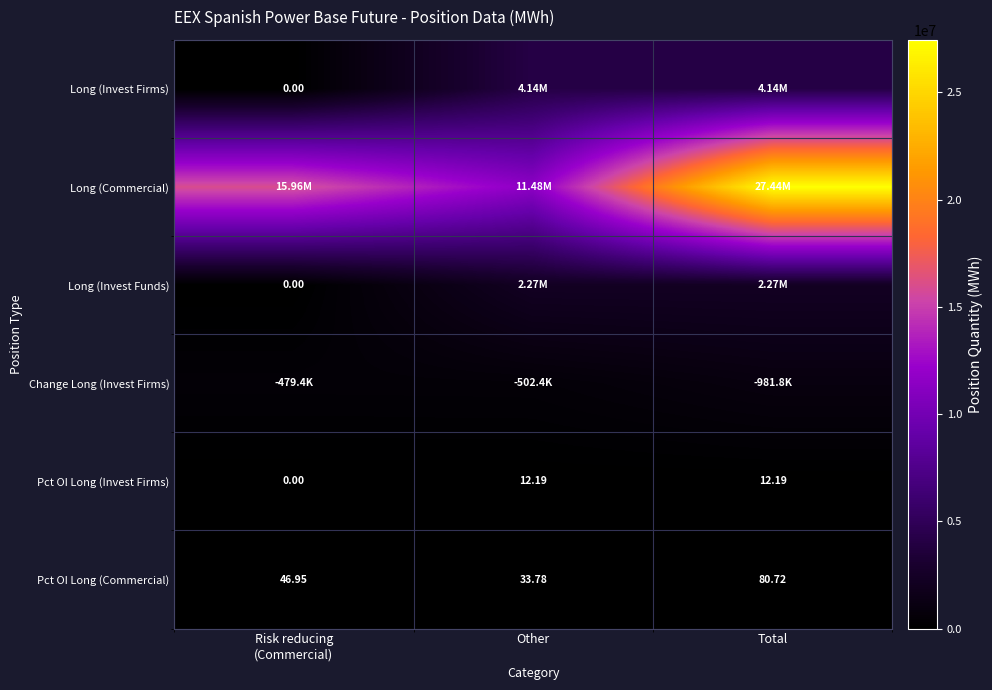

At which label does Change Long (Invest Firms) reach its minimum?

Risk reducing (Commercial)